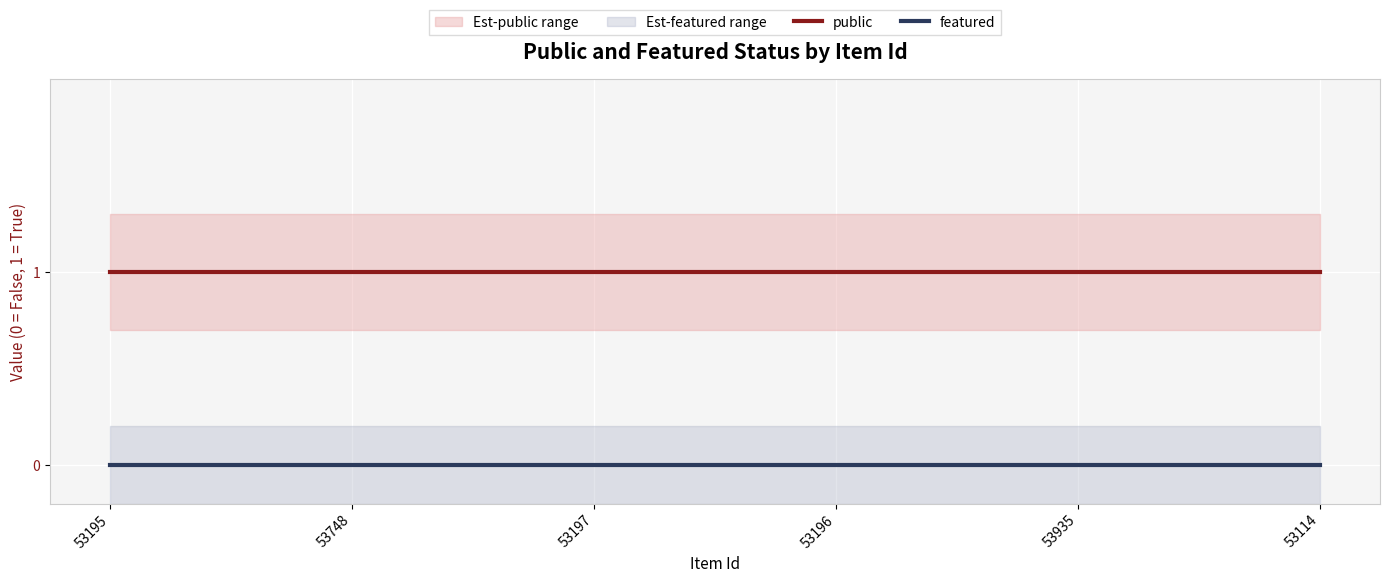

Which category has the lowest value across all series?

53195